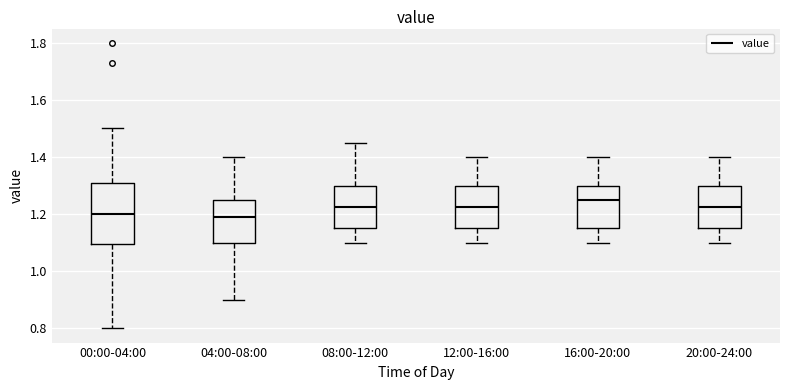

Where is the lower edge of the box for 12:00-16:00 on the y-axis? The values are not printed on the chart, so give them approximately, as read against the axis.

1.16